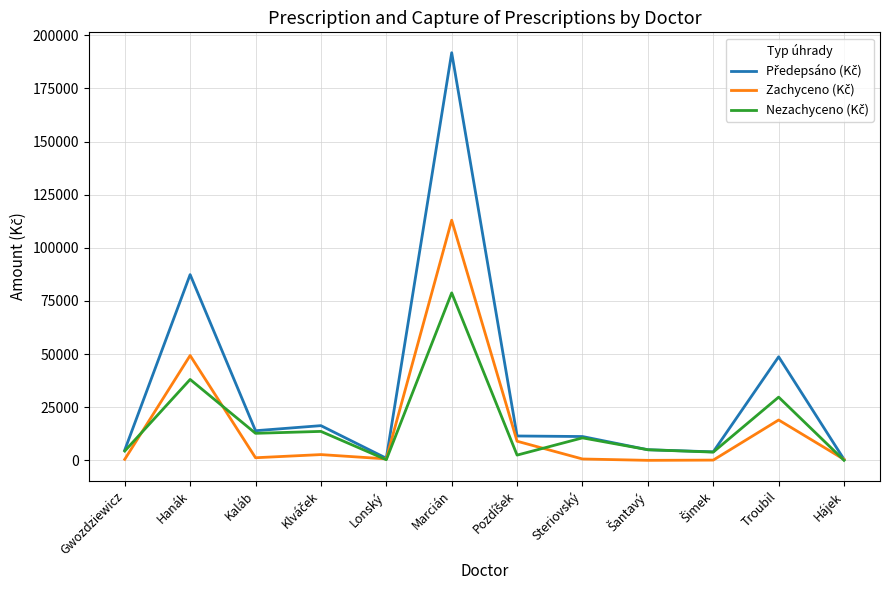

Is this an area chart (filled region under the line)?

No